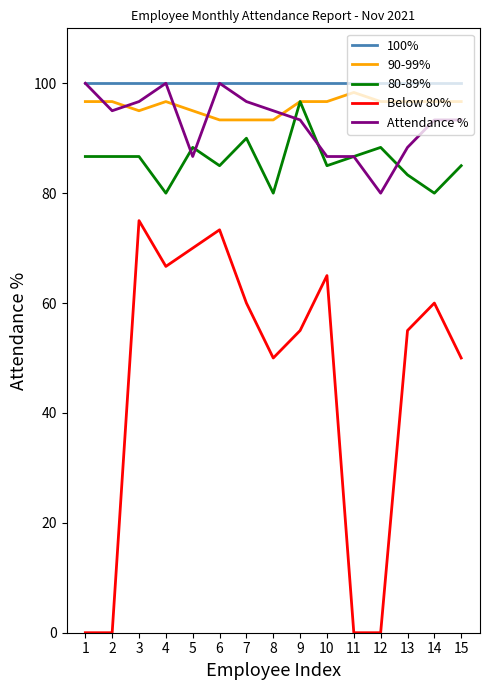

True or false: Below 80% and Attendance % intersect in this chart.

False